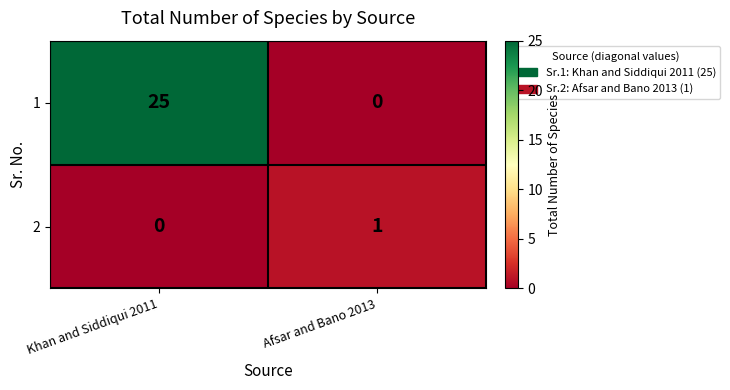

Reading left to right, what are all the values shown in this chart?

1: Khan and Siddiqui 2011=25	Afsar and Bano 2013=0
2: Khan and Siddiqui 2011=0	Afsar and Bano 2013=1